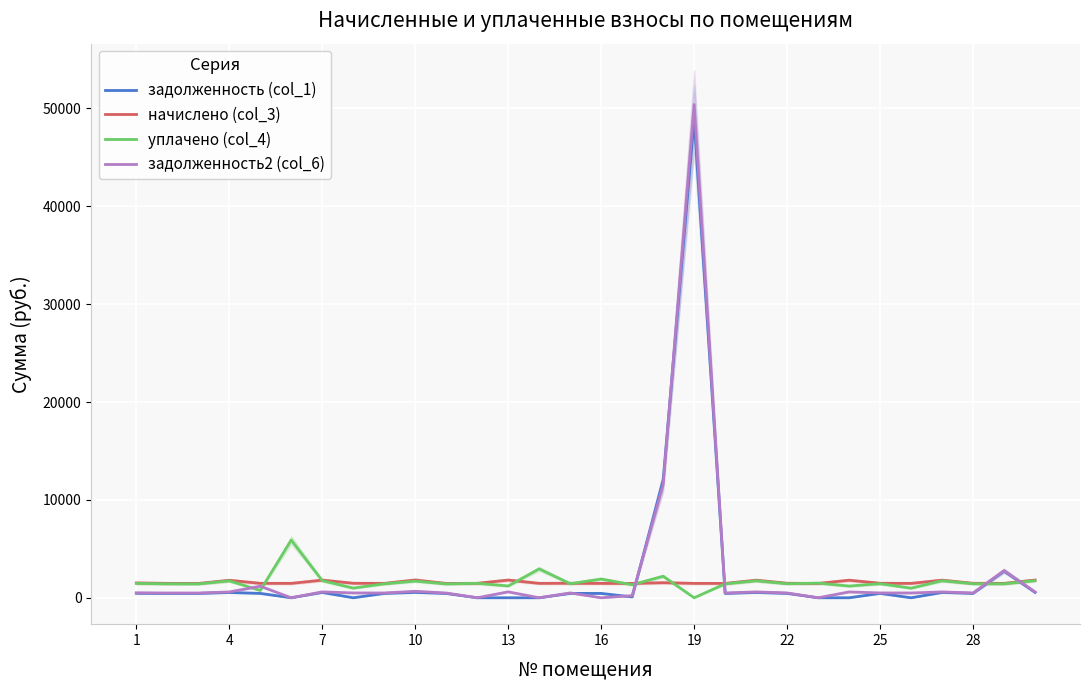

What is the difference between the maximum and minimum values in the задолженность (col_1) series?

48914.9